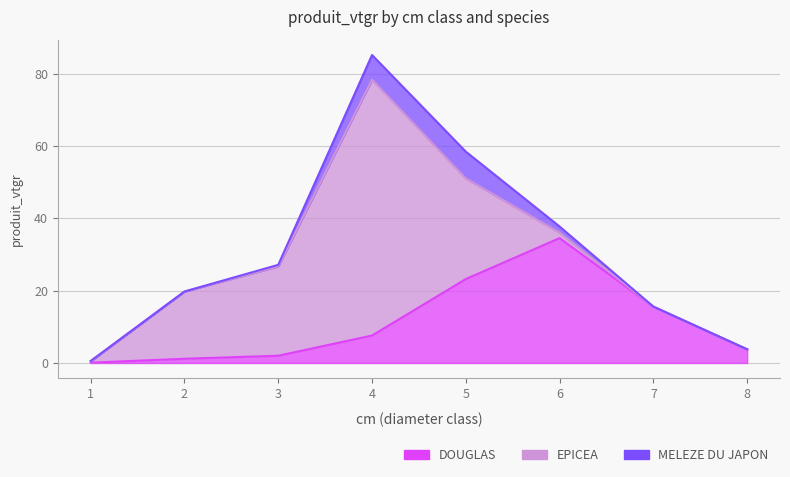

Reading right to left, transcribe all the data shown in this chart.

DOUGLAS: 8=3.8	7=15.6	6=34.5	5=23.2	4=7.6	3=2.0	2=1.2	1=0.1
EPICEA: 8=0.0	7=0.0	6=1.5	5=27.8	4=70.8	3=24.7	2=18.6	1=0.4
MELEZE DU JAPON: 8=0.0	7=0.0	6=1.7	5=7.4	4=6.8	3=0.4	2=0.0	1=0.1